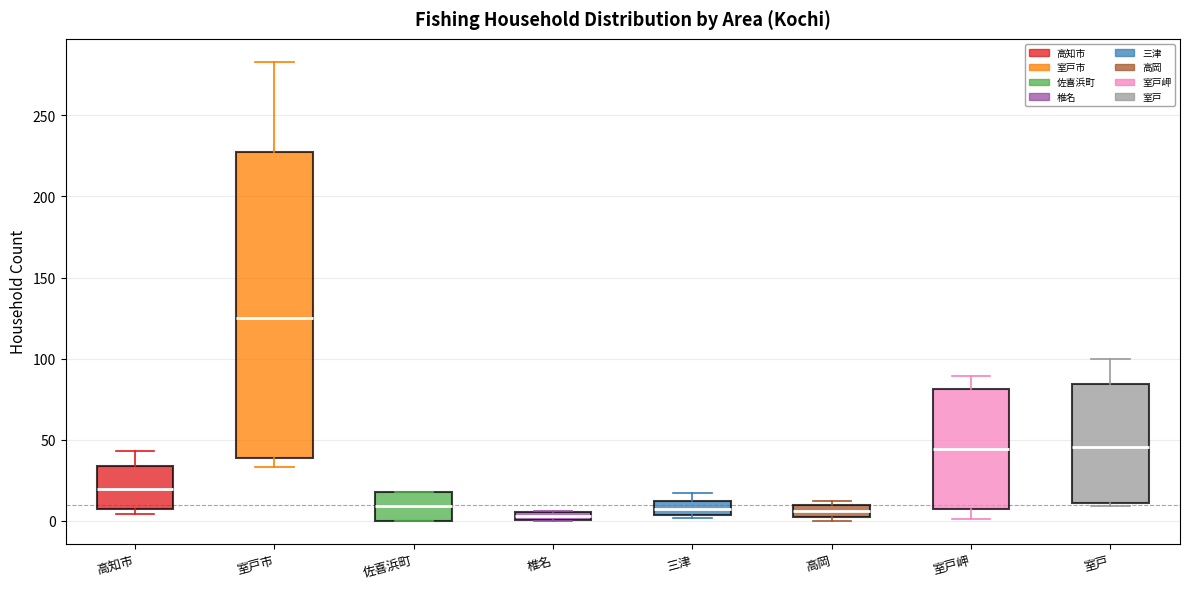

Where is the lower edge of the box for 室戸市 on the y-axis? The values are not printed on the chart, so give them approximately, as read against the axis.

40